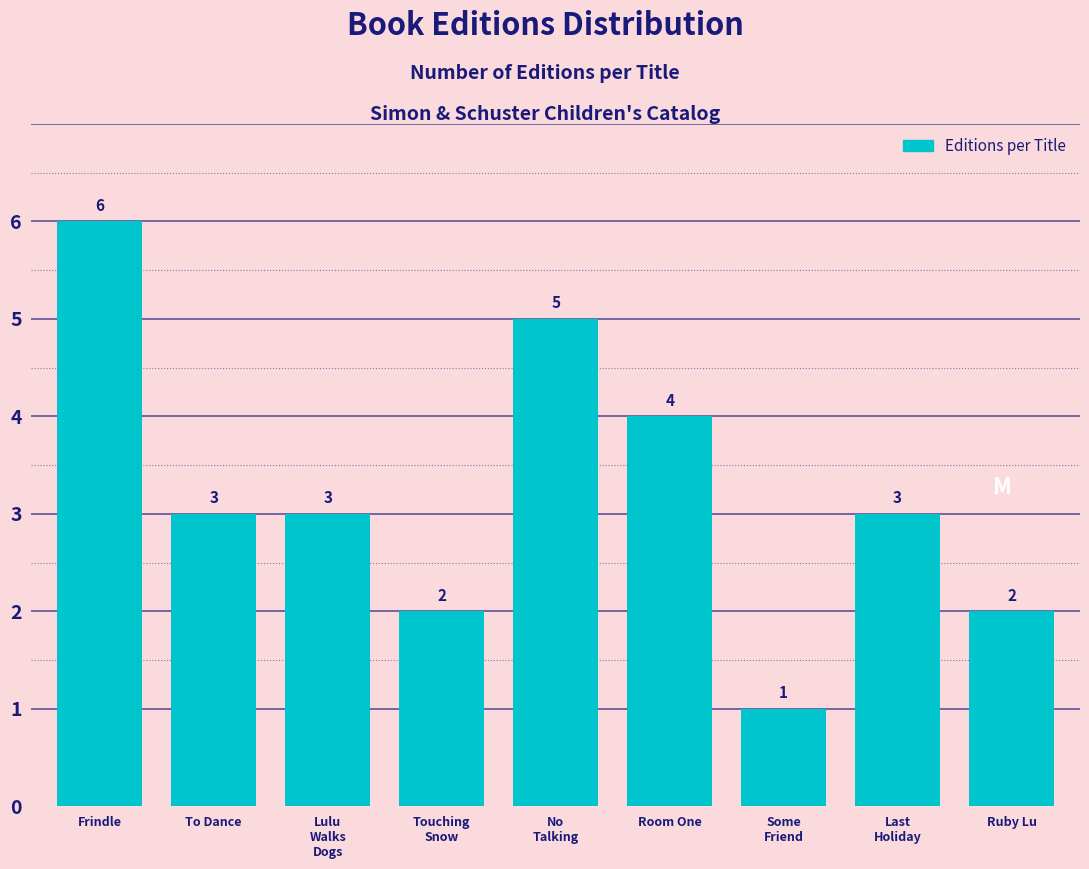

Reading right to left, extract all data points from this chart.

2	3	1	4	5	2	3	3	6